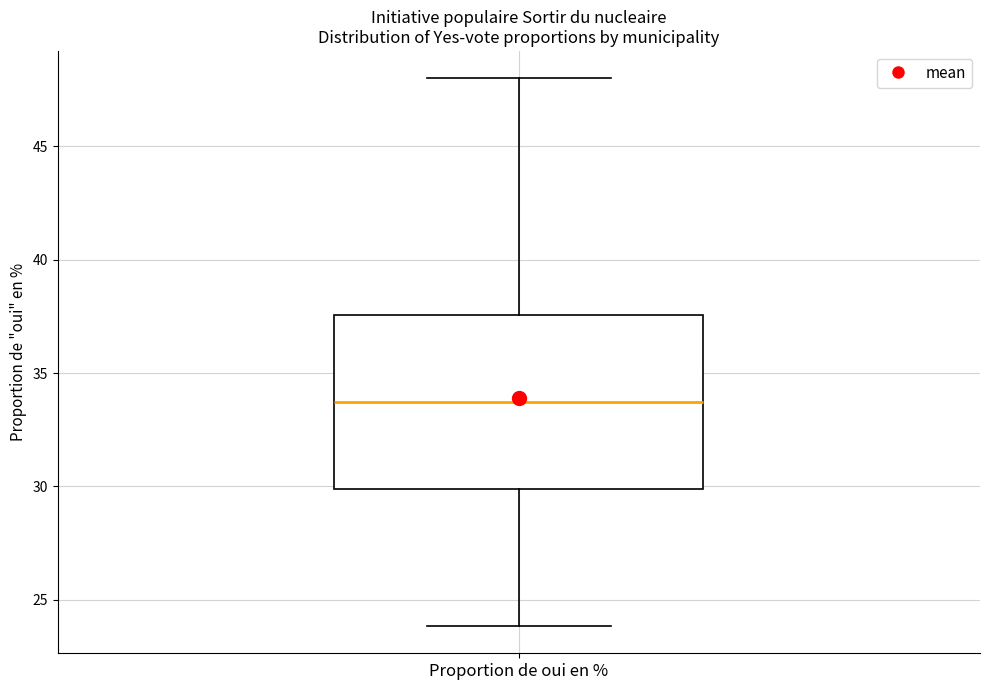

Read this box plot against the y-axis: the position of the median line, the range covered by the box, and the ends of both whiskers. The values are not printed on the chart, so give them approximately, as read against the axis.

median 33.5, box 30.0 to 37.5, whiskers 24.0 to 48.0